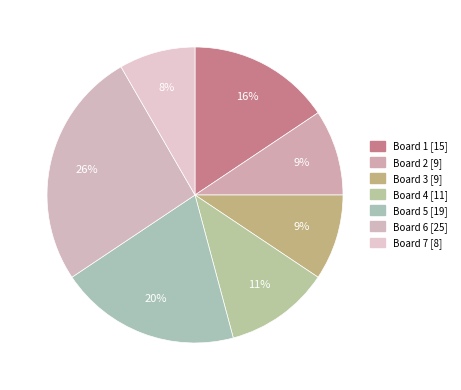

How many slices are in this pie chart?

7